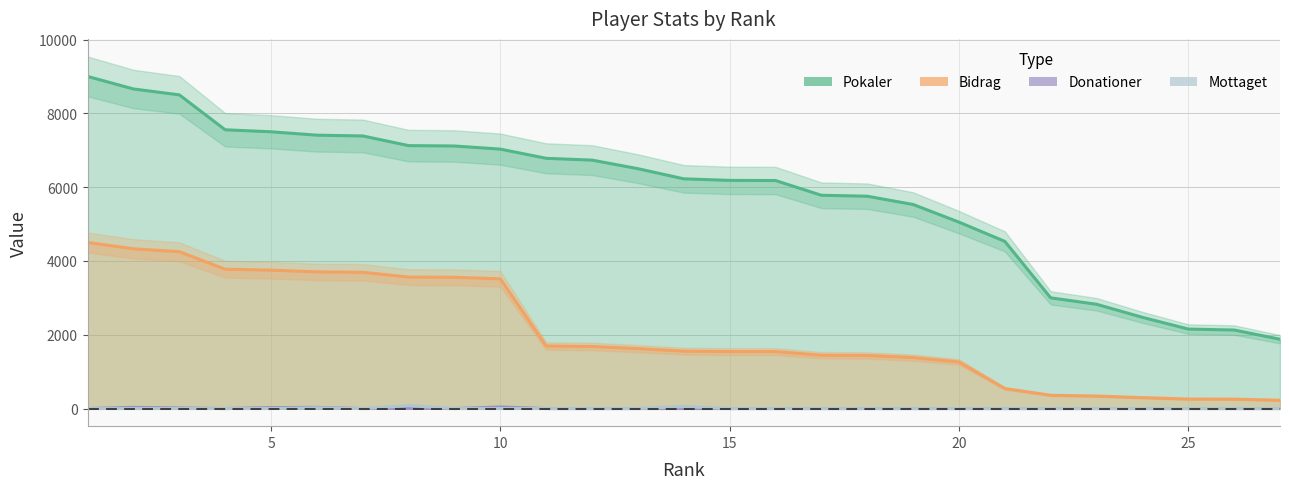

Reading left to right, list all the values displayed in this chart.

Pokaler: 9000	8660	8500	7554	7500	7408	7387	7125	7115	7030	6781	6732	6500	6225	6183	6179	5780	5754	5530	5052	4530	3000	2826	2472	2154	2128	1879
Bidrag: 4500	4330	4250	3777	3750	3704	3693	3562	3557	3515	1695	1683	1625	1556	1545	1544	1445	1438	1382	1263	543	360	339	296	258	255	225
Donationer: 0	32	16	0	26	32	0	8	0	42	0	0	0	0	0	0	0	0	0	0	0	0	0	0	0	0	0
Mottaget: 0	0	0	0	0	20	0	80	0	0	0	0	0	56	0	0	0	0	0	0	0	0	0	0	0	0	0